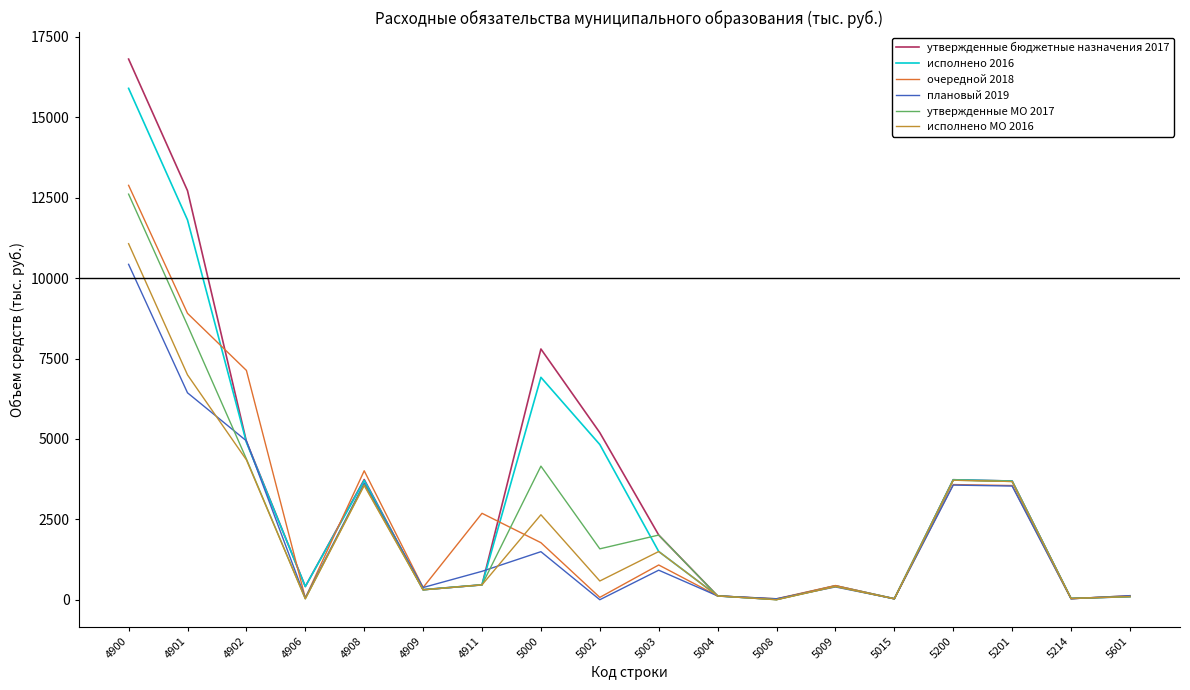

True or false: утвержденные бюджетные назначения 2017 has more than 1 points higher than both neighbors.

True